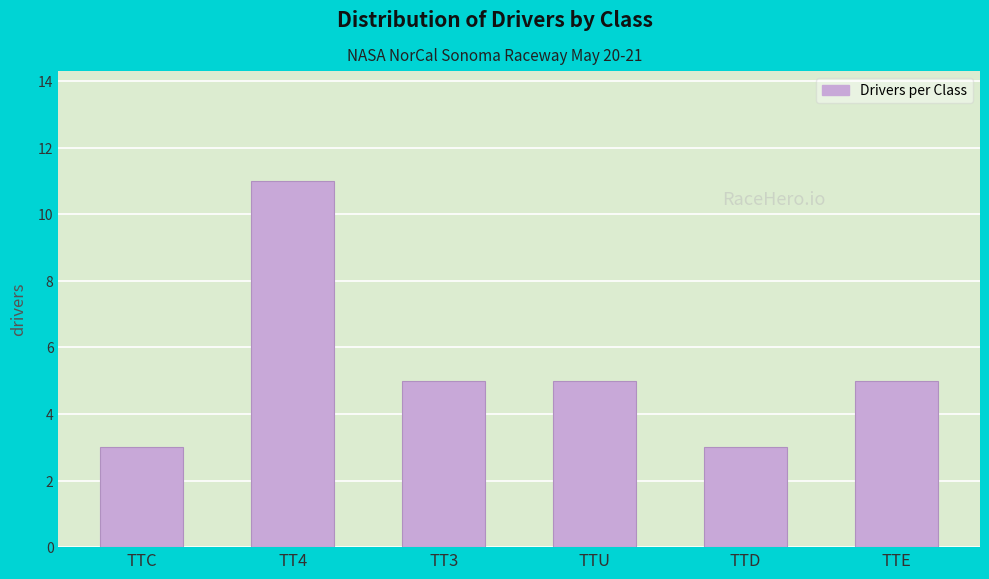

How many values are between 3 and 5?

5